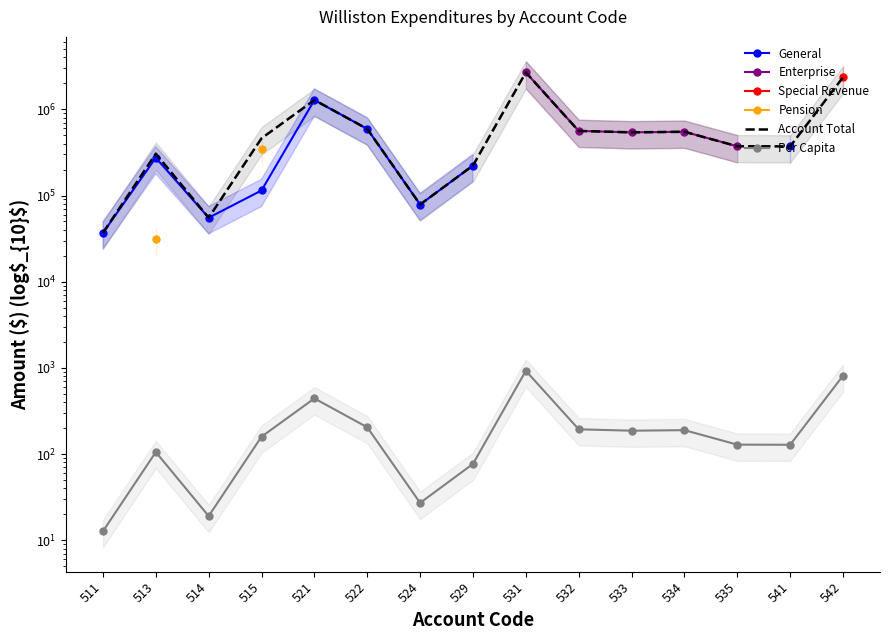

At which label does Enterprise reach its minimum?

511